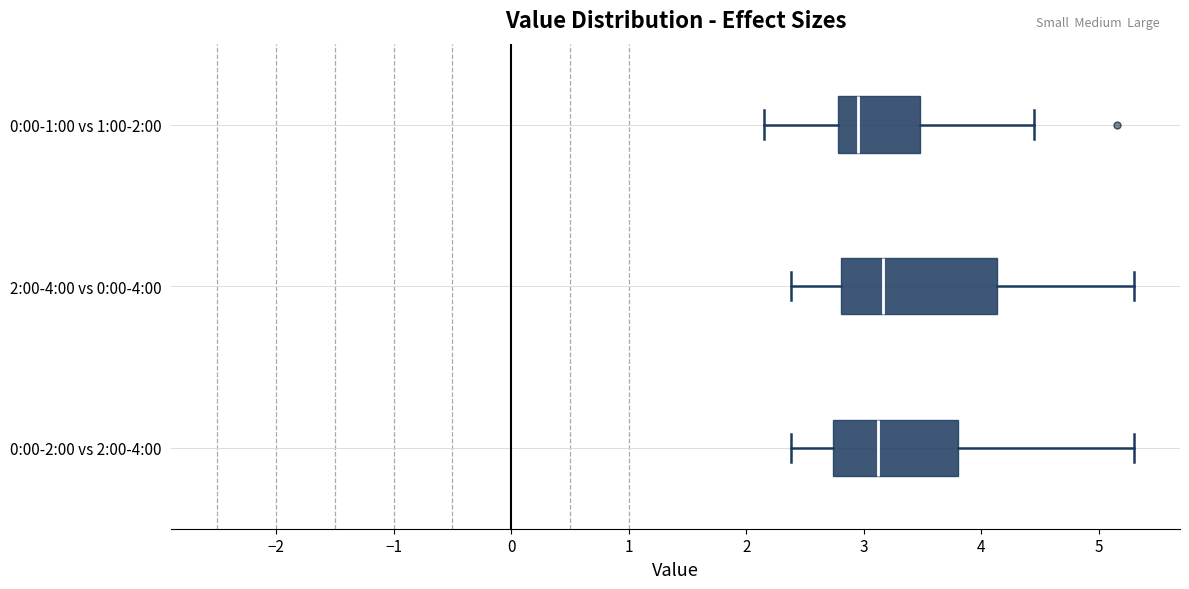

Which box is the widest, from its left edge to its right edge?

2:00-4:00 vs 0:00-4:00